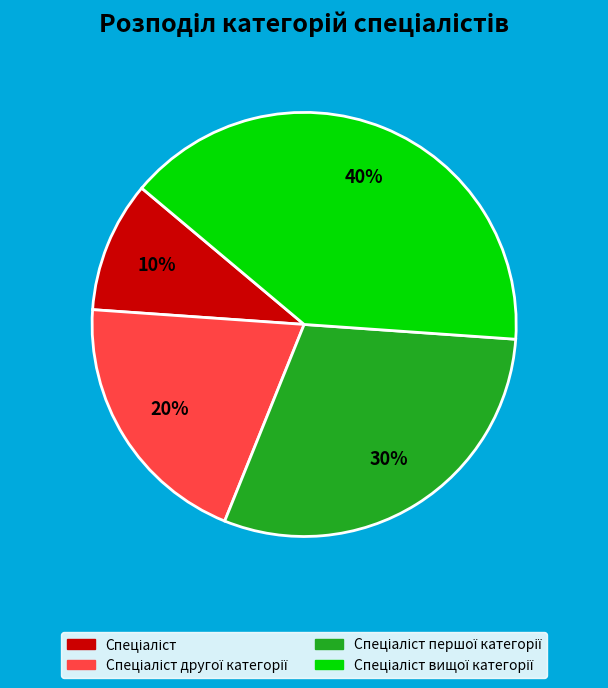

To the nearest percent, what is the difference between the largest and smallest slice percentages?

30%